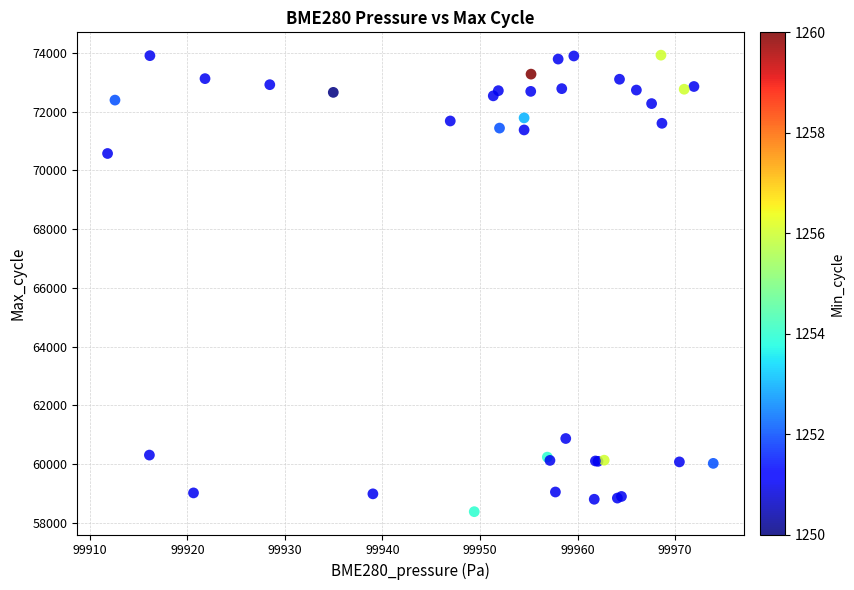

What Y value in the scatter plot is closest to 66152?

70576